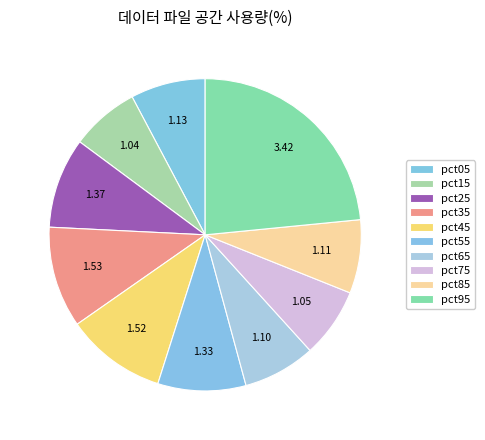

How many slices are in this pie chart?

10